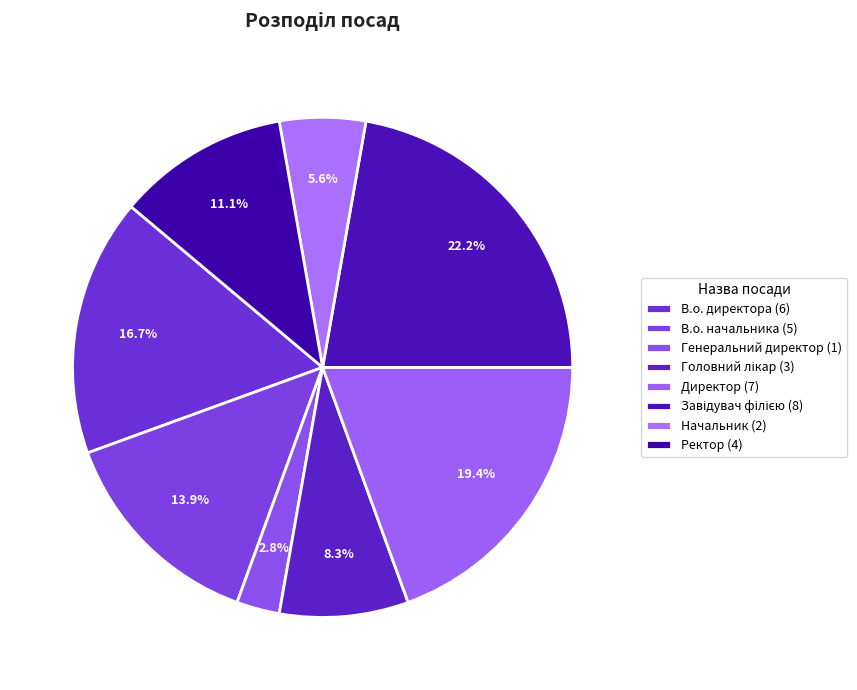

Which has a higher value, Завідувач філією or Генеральний директор?

Завідувач філією